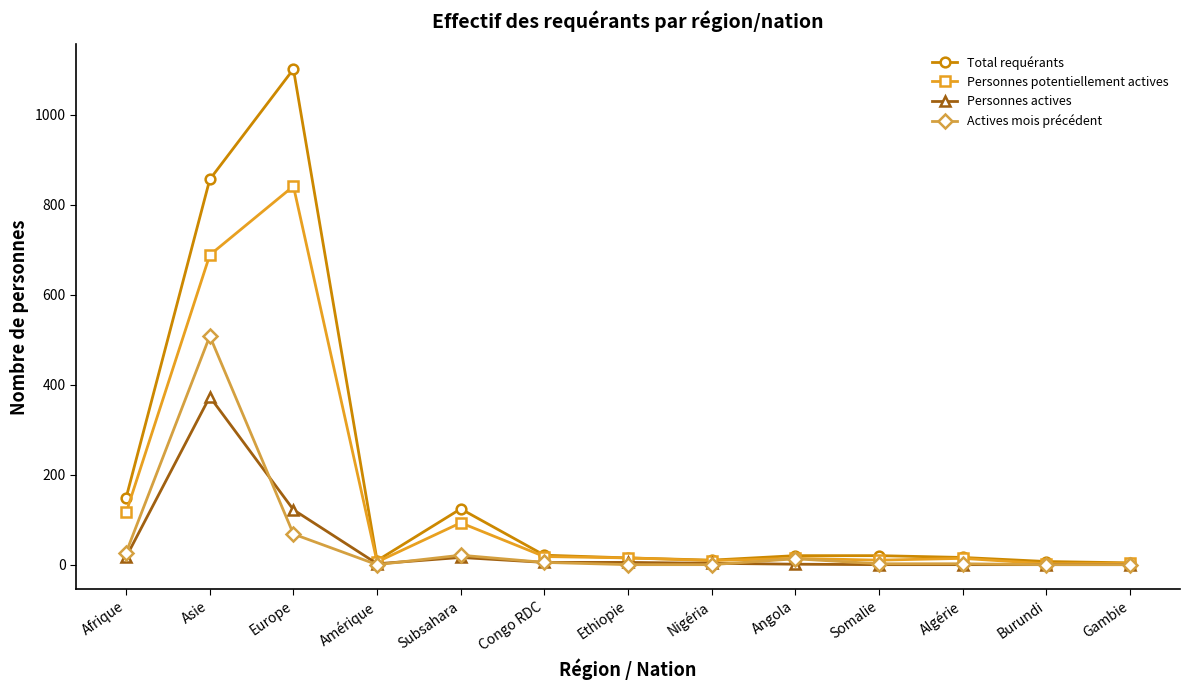

Which series has the widest spread of values?

Total requérants